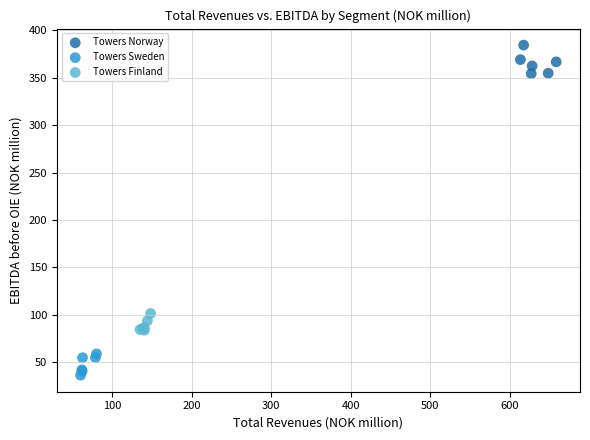

Which series has the largest Y range (max minus min)?

Towers Norway